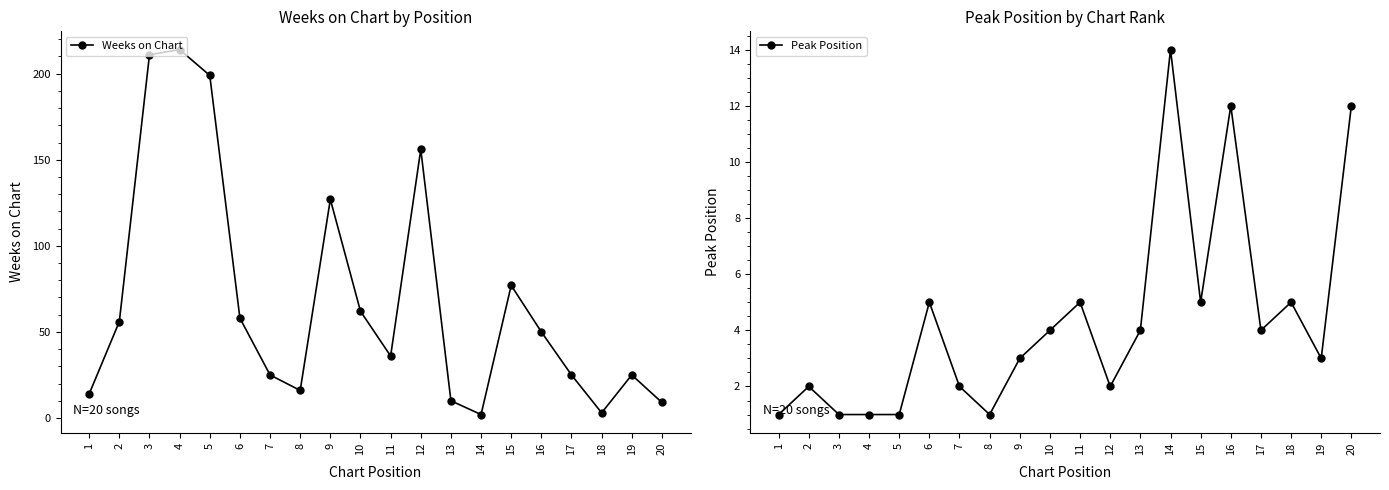

Reading left to right, transcribe all the data shown in this chart.

Weeks on Chart: 14	56	211	214	199	58	25	16	127	62	36	156	10	2	77	50	25	3	25	9
Peak Position: 1	2	1	1	1	5	2	1	3	4	5	2	4	14	5	12	4	5	3	12